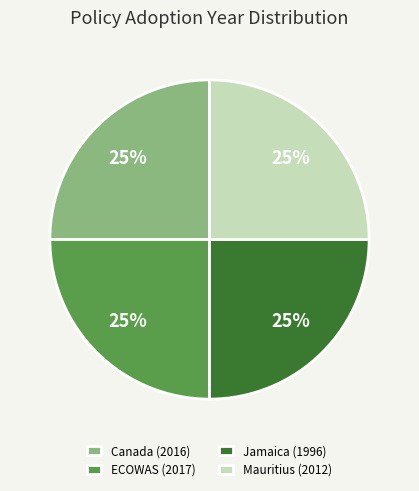

The Jamaica (1996) slice represents 33% of the pie. True or false?

False